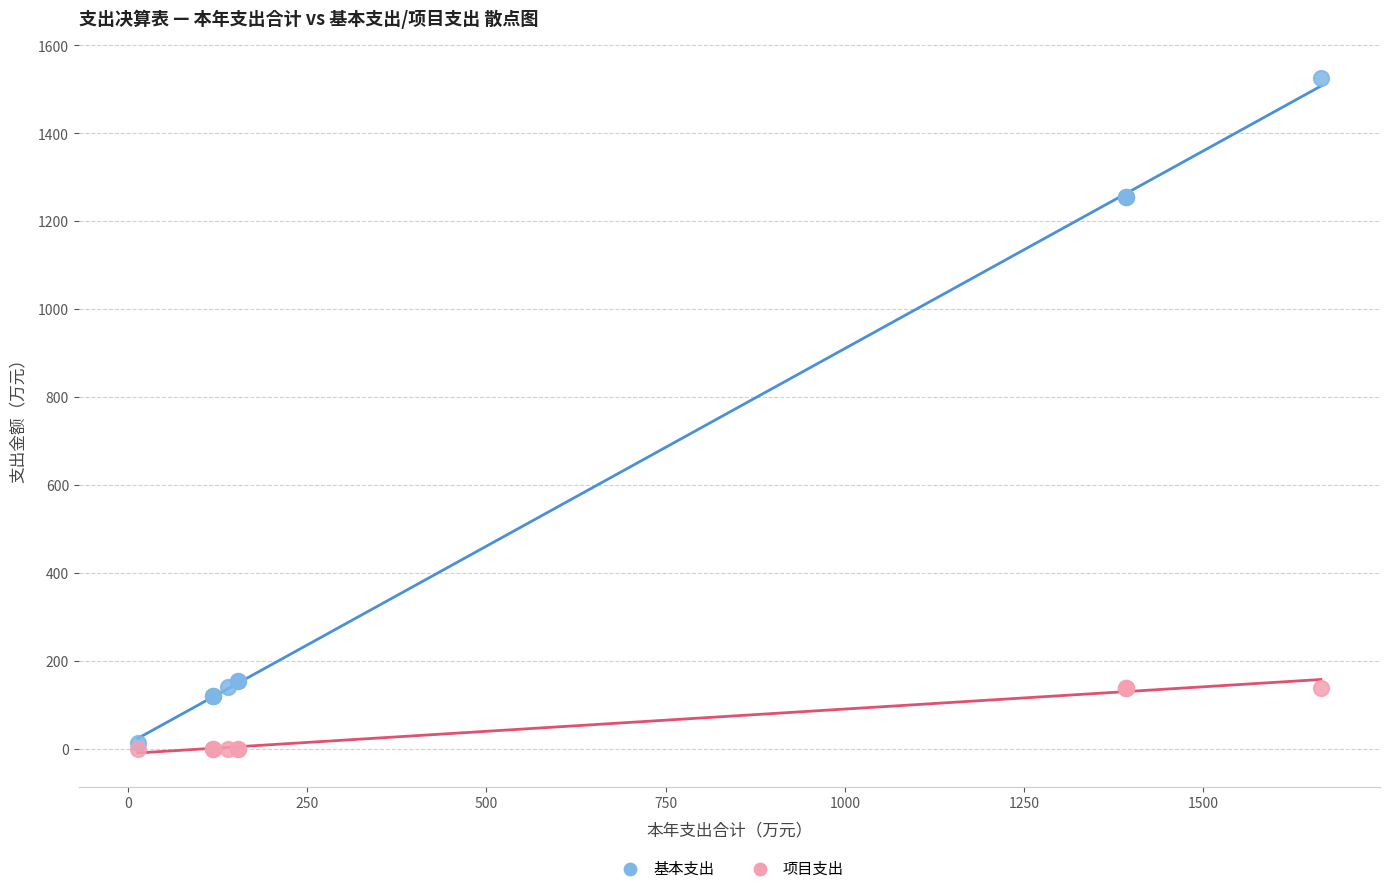

What are all the series names shown in the legend?

基本支出, 项目支出